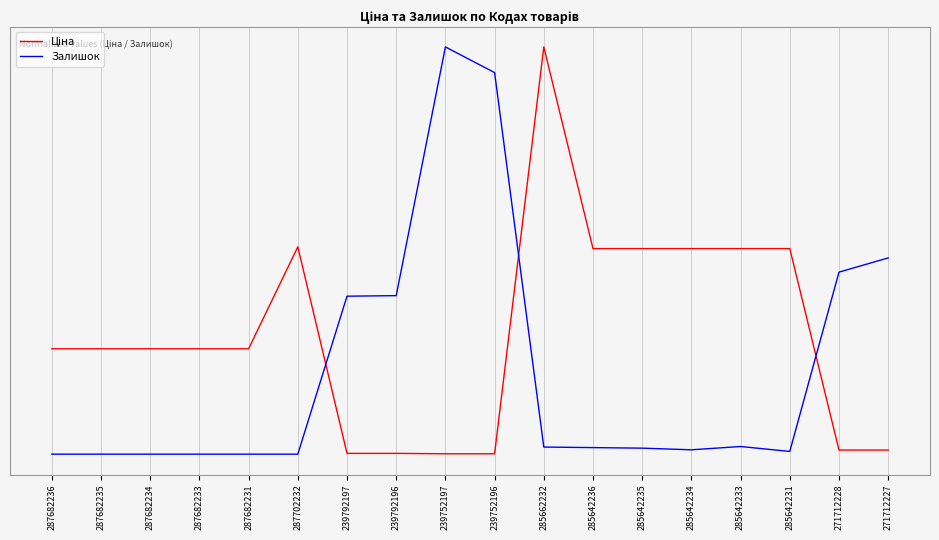

What is the difference between the highest and lowest values at 285662232?

1.0